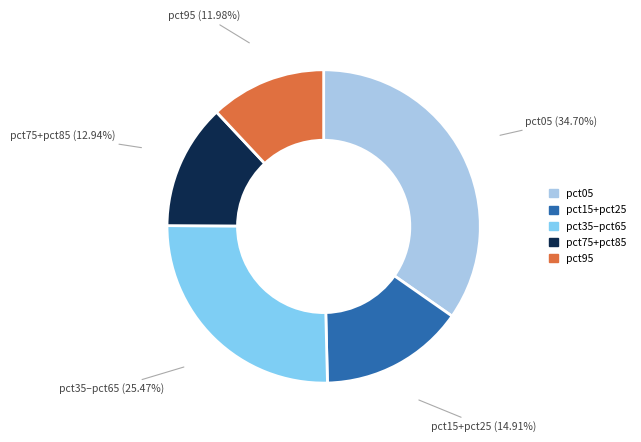

Is there a majority slice in this chart?

No